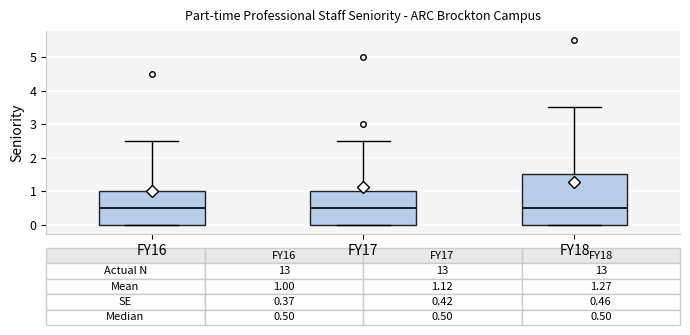

Which box is the tallest, from its lower edge to its upper edge?

FY18